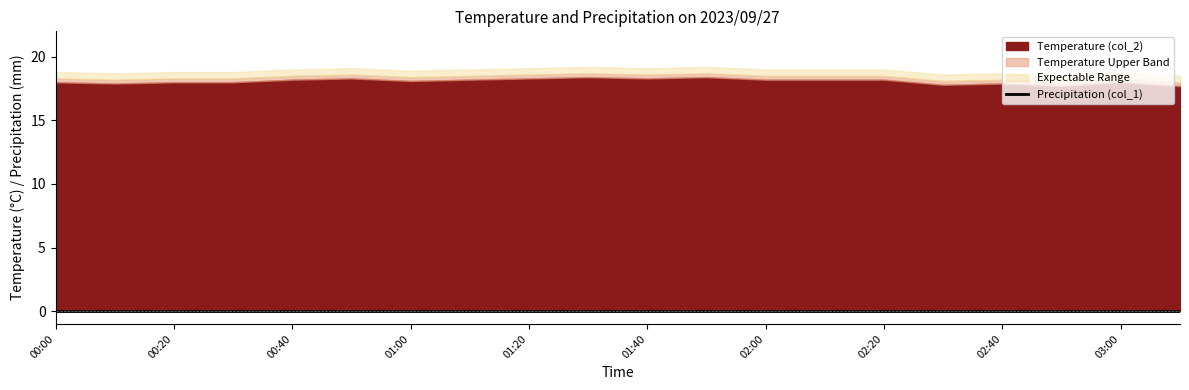

What is the difference between the highest and lowest values at 01:40?

18.3